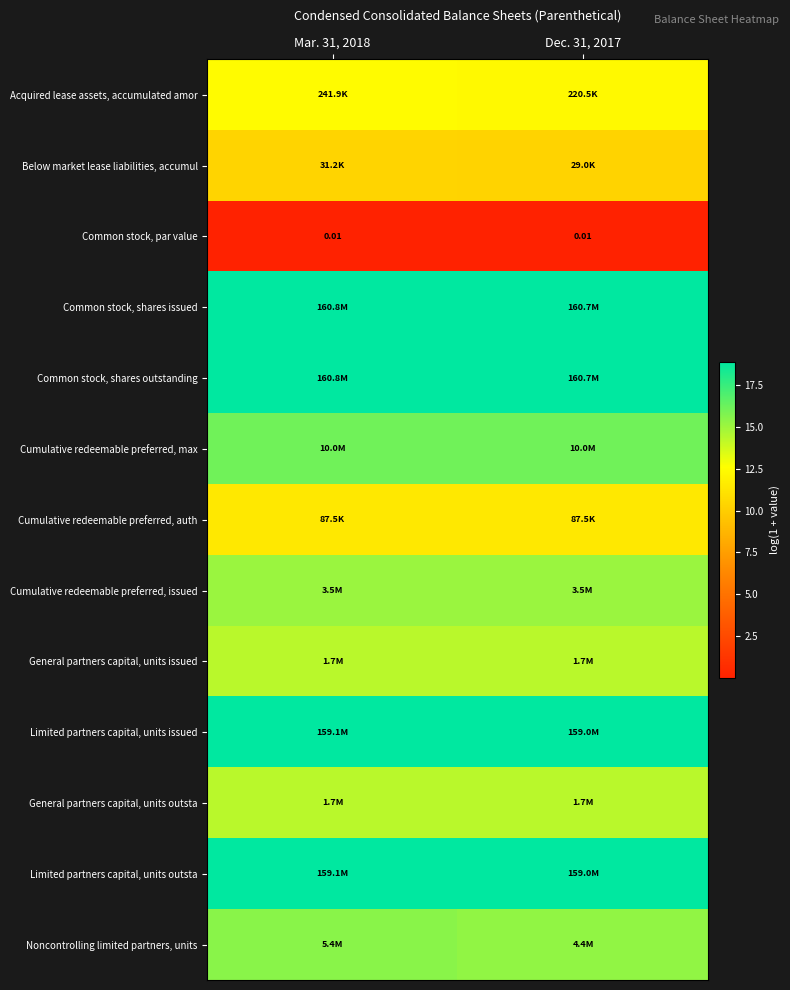

The Limited partners capital, units issued series shows 11.0 at Dec. 31, 2017. True or false?

False